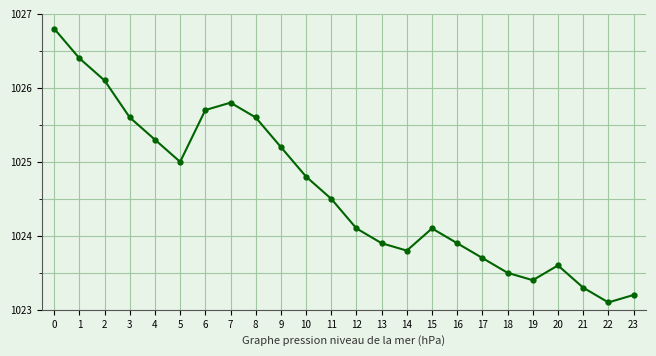

What is the difference between the maximum and minimum values?

3.7